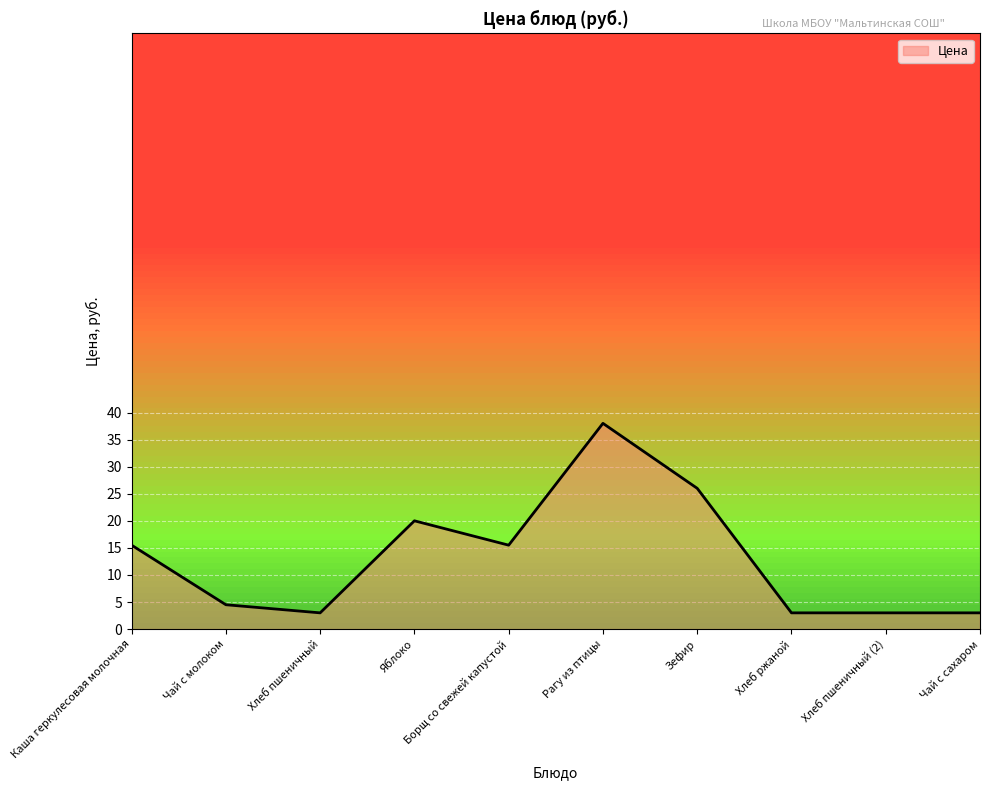

At which category does the data reach its first local peak?

Яблоко